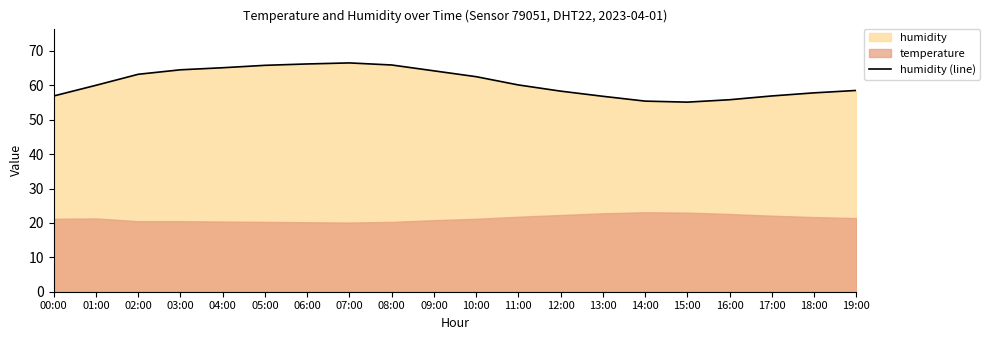

What is the difference between the values at 05:00 and 09:00?

1.6